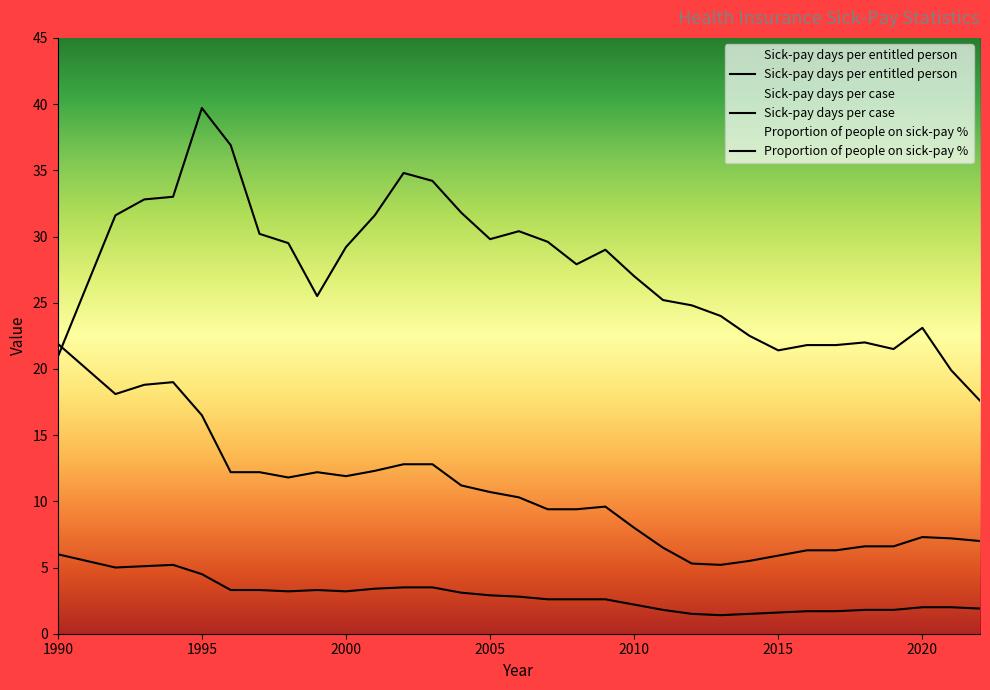

Is this an area chart (filled region under the line)?

No